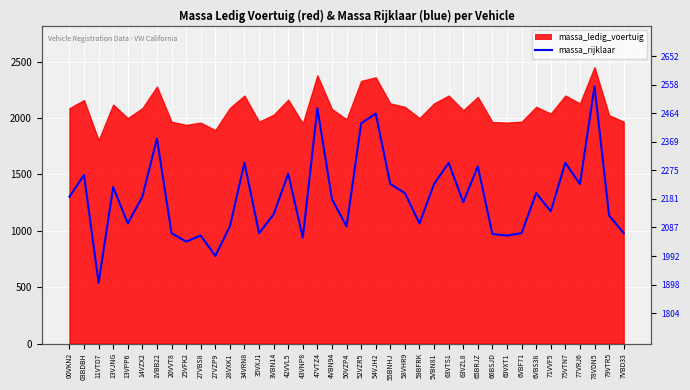

Where is the data nearest to the value 2228?

55BNHJ